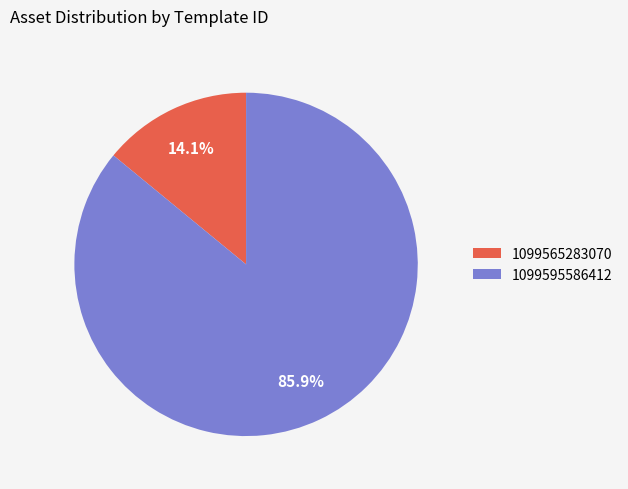

What is the largest slice in the pie chart?

1099595586412